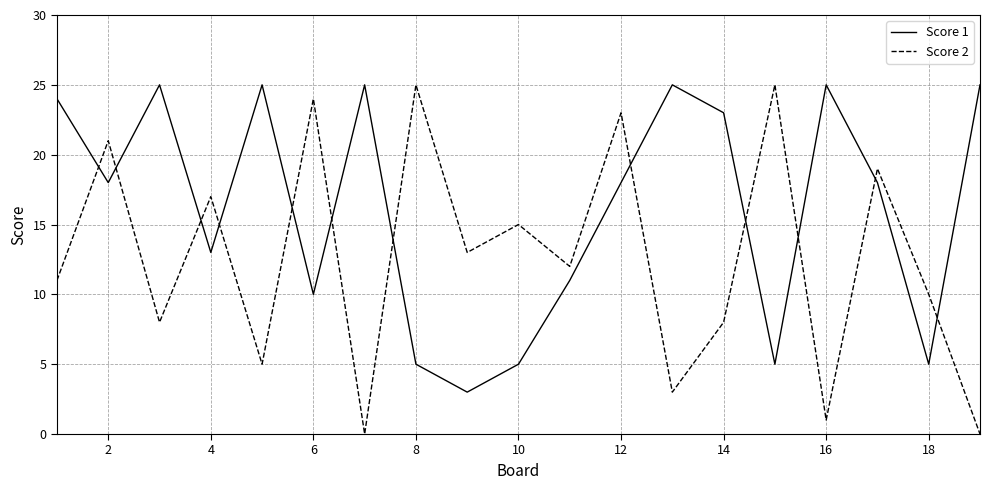

List the series in order of their overall mean, lowest first.

Score 2, Score 1